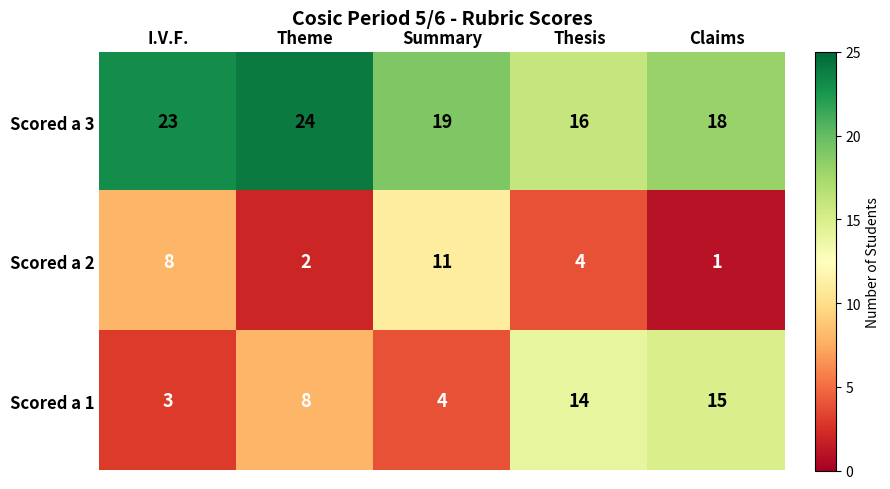

At how many categories does at least one series exceed 1?

5